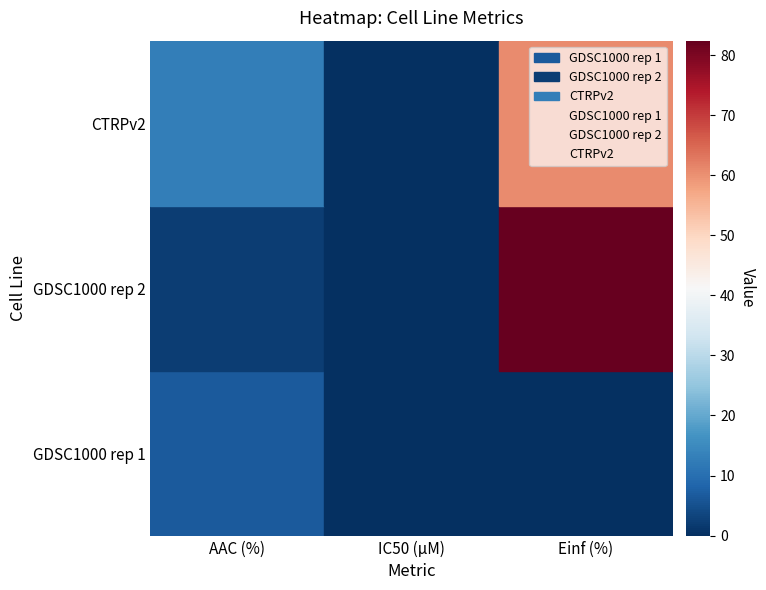

Is this an area chart (filled region under the line)?

No